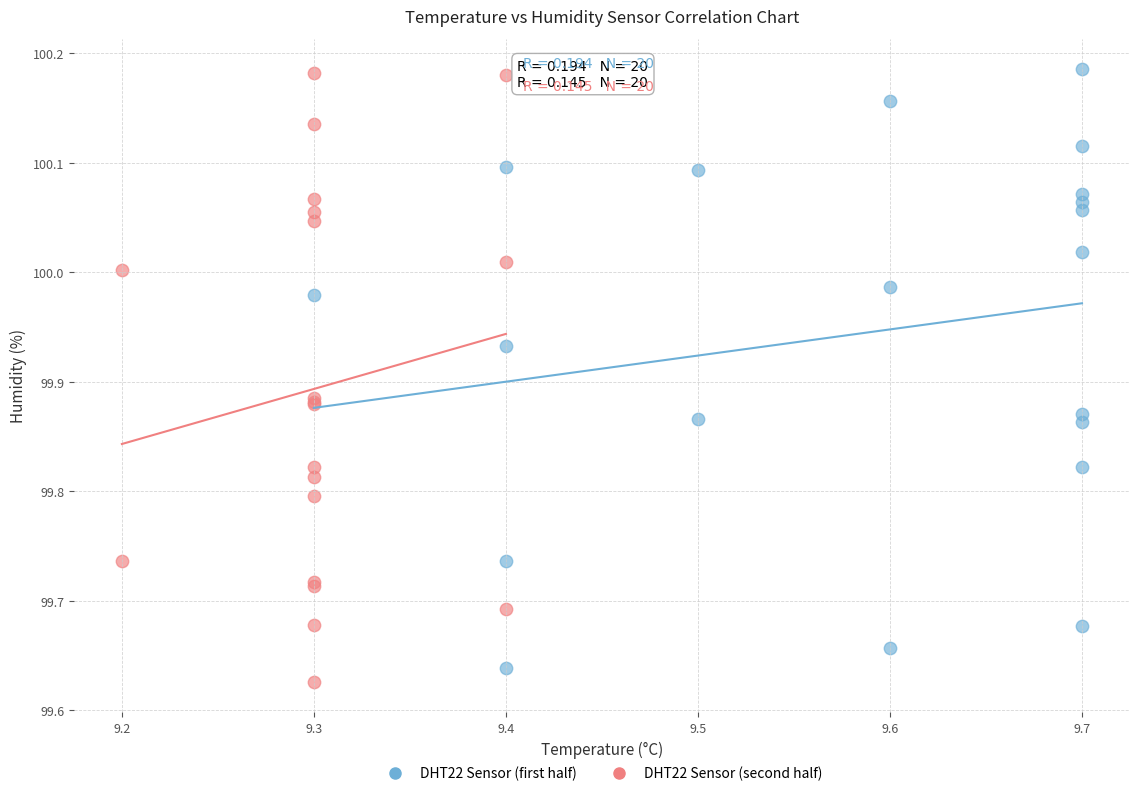

What are all the series names shown in the legend?

DHT22 Sensor (first half), DHT22 Sensor (second half)